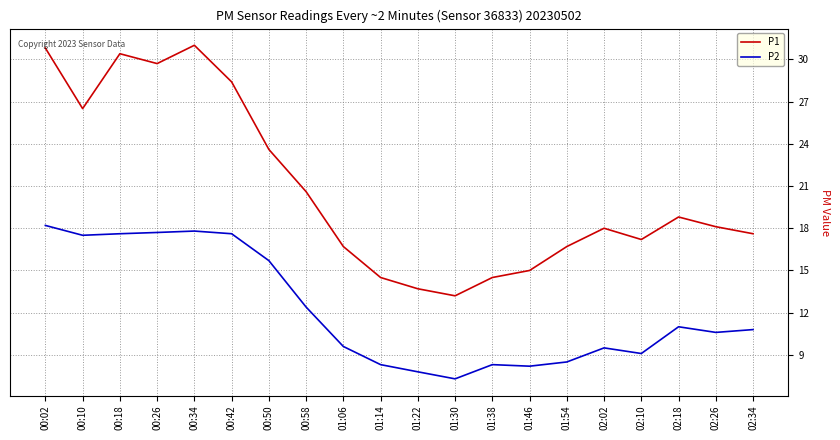

What is the highest value of the P2 series?

18.2